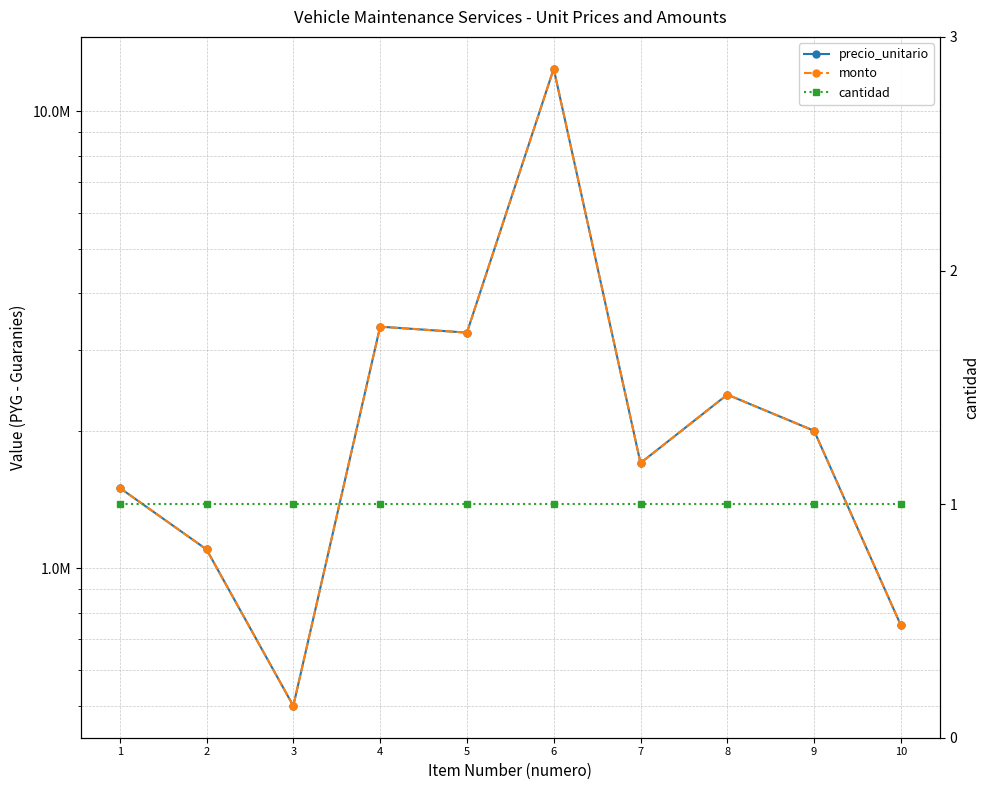

What is the value of the cantidad point at the 10th from the left?

1